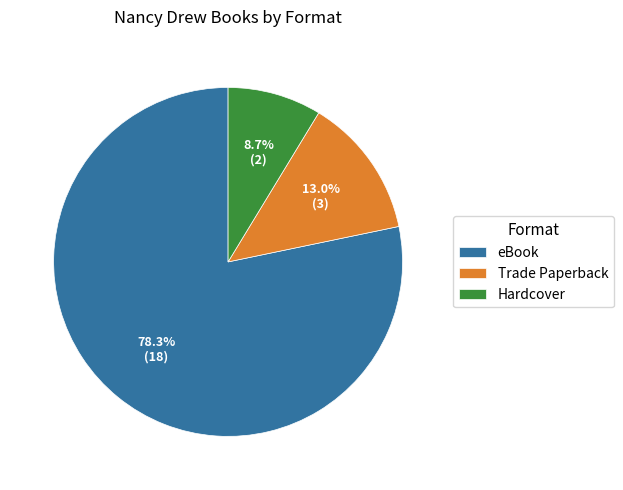

Is there any slice that represents more than half of the pie?

Yes